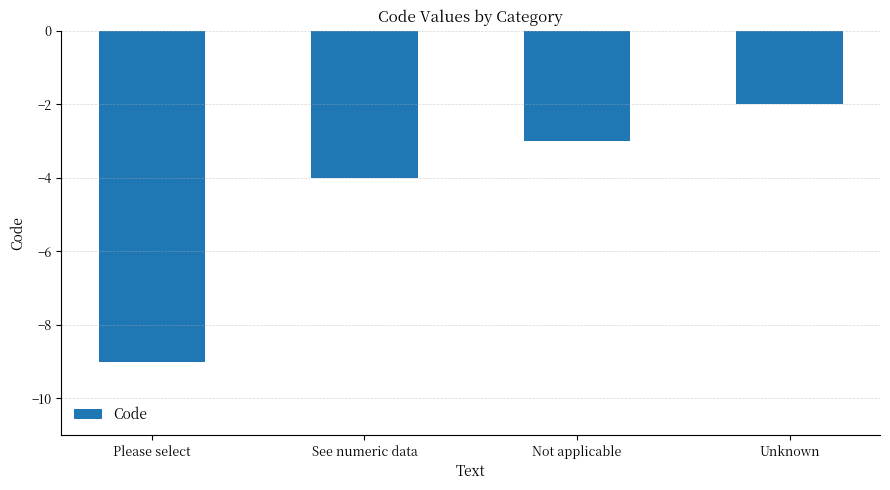

What is the sum of all values?

-18